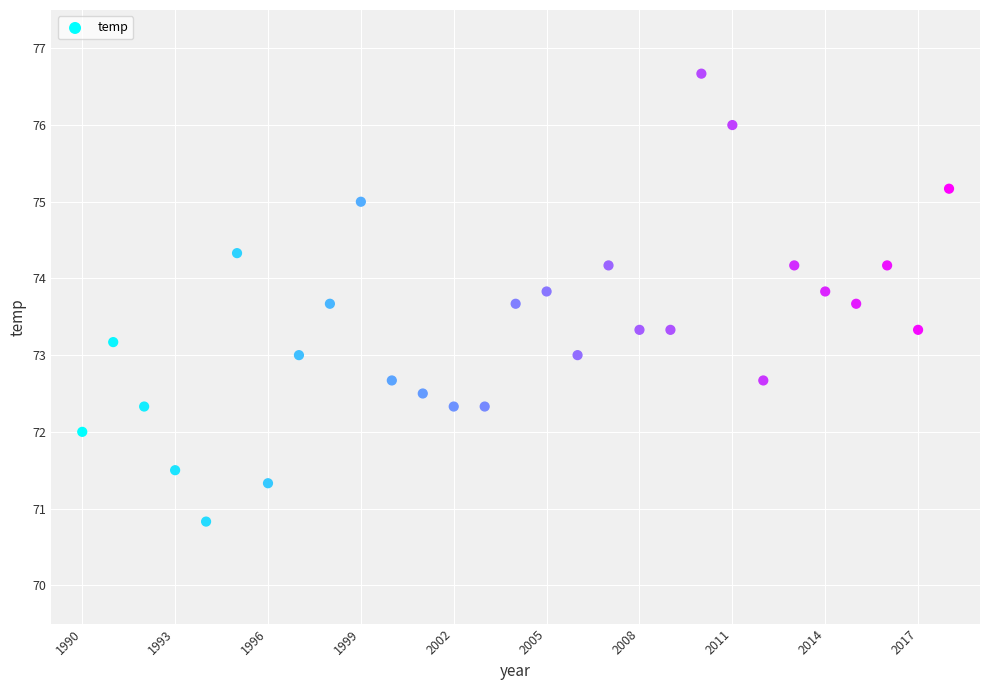

What is the range of Y values (max minus min)?

5.8